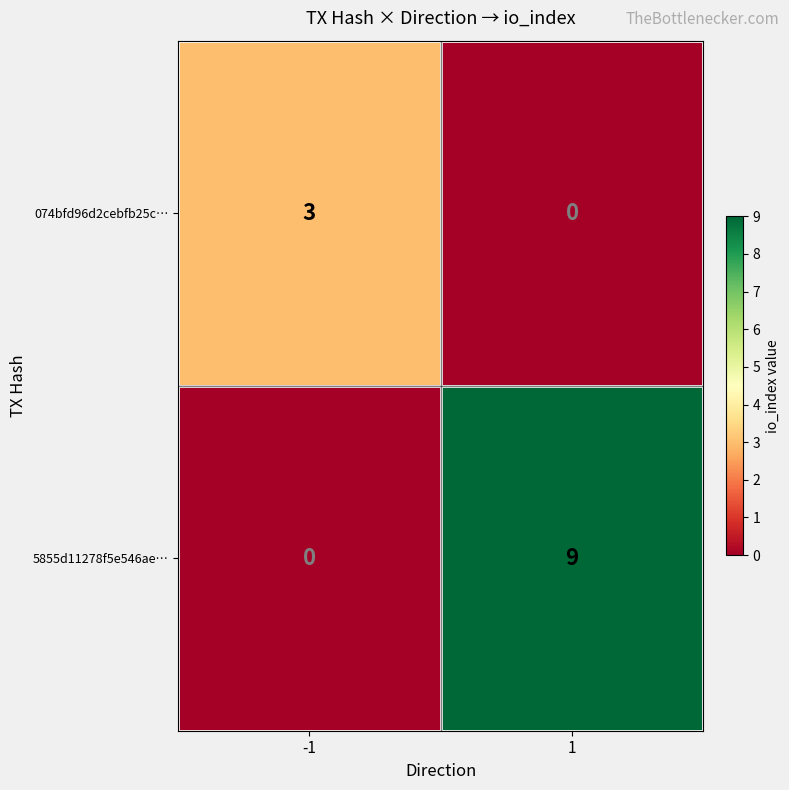

Reading left to right, transcribe all the data shown in this chart.

074bfd96d2cebfb25c…: -1=3	1=0
5855d11278f5e546ae…: -1=0	1=9